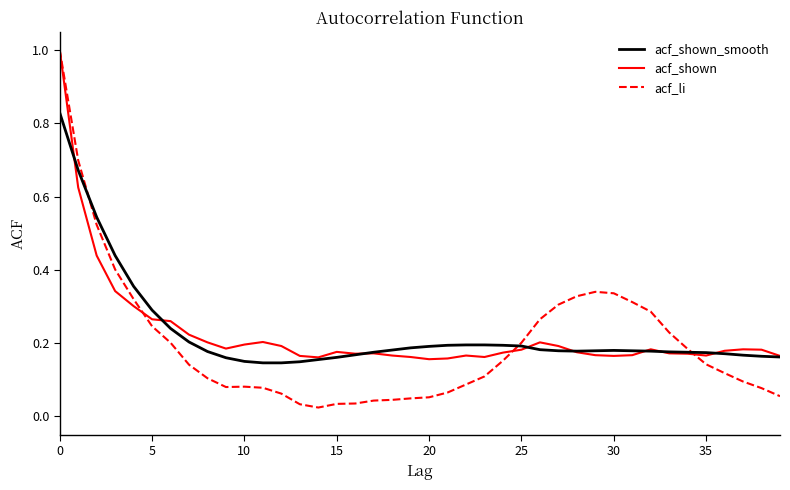

What is the maximum value shown in the chart?

1.0